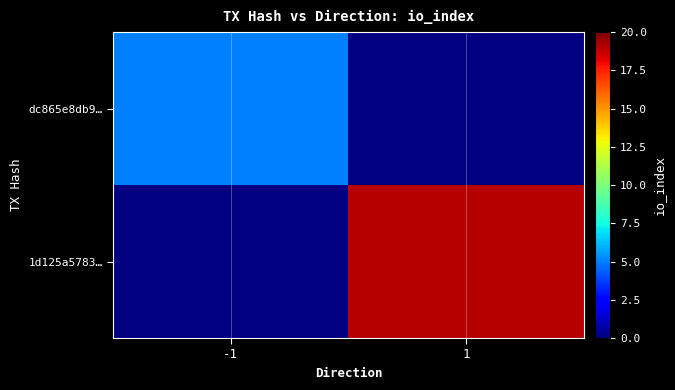

What value does the 1d125a5783… series have at 1?

19.0